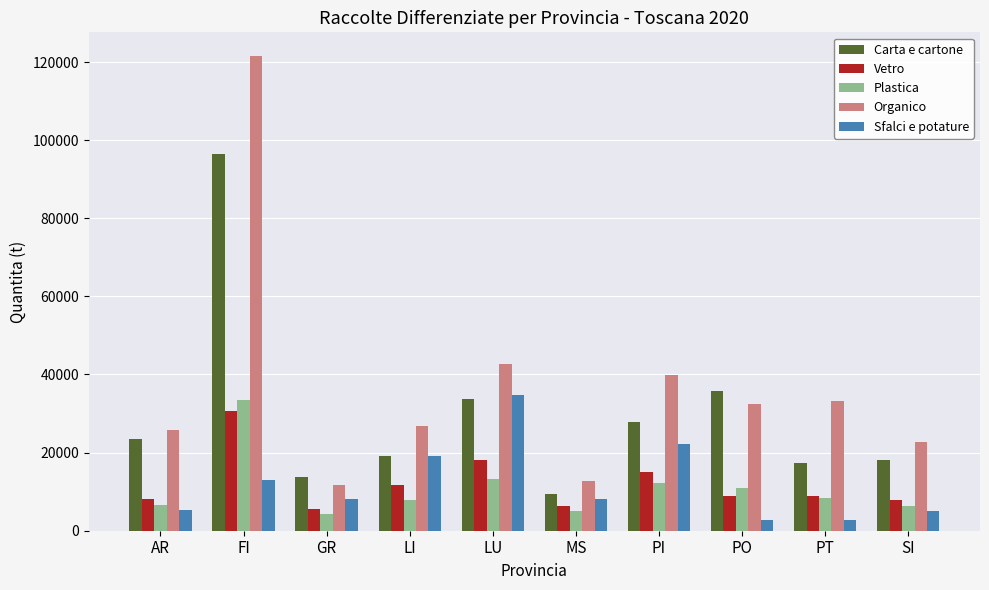

Where is Organico nearest to the value 66667?

LU